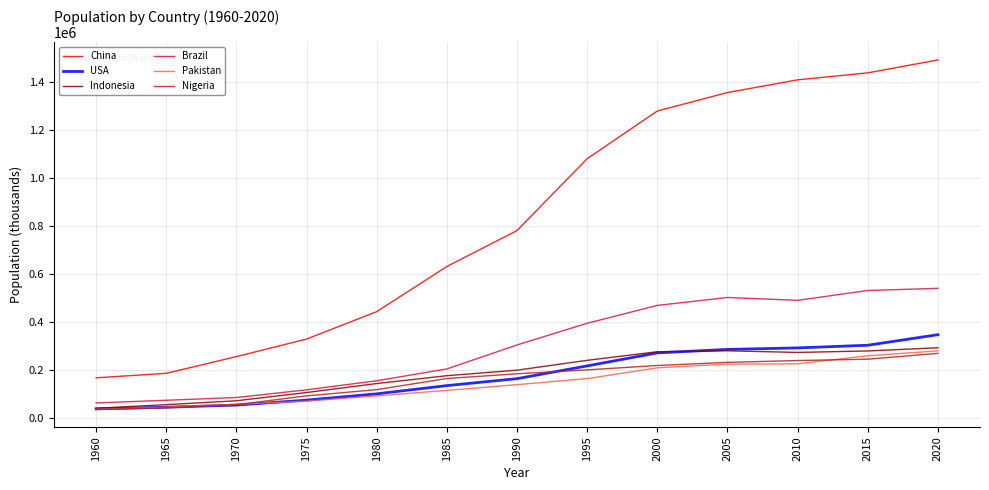

Which series has the largest total across all categories?

China